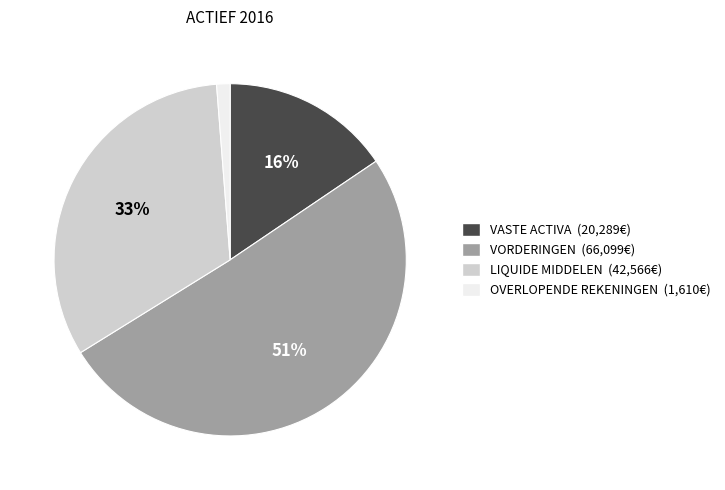

Which slice is the smallest?

OVERLOPENDE REKENINGEN